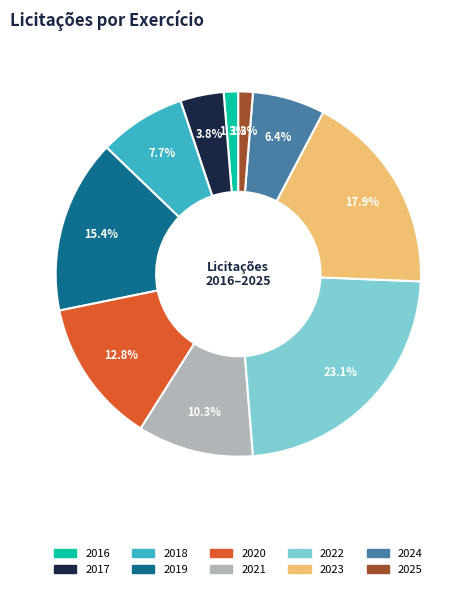

Is there a majority slice in this chart?

No